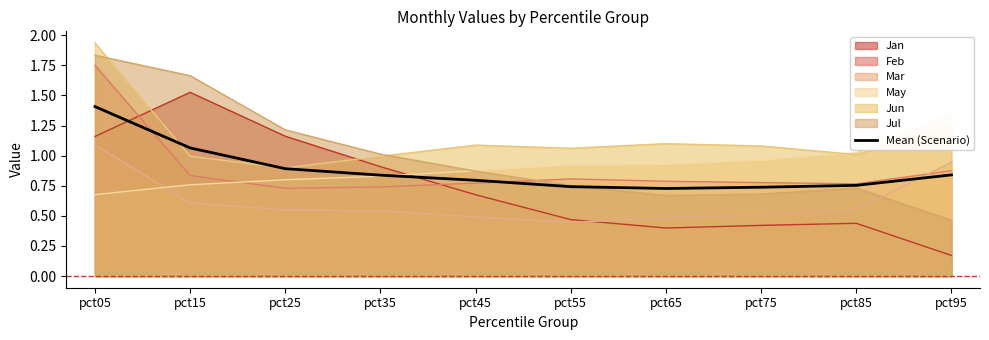

What is the sum of the values at pct65 and pct35?

1.6